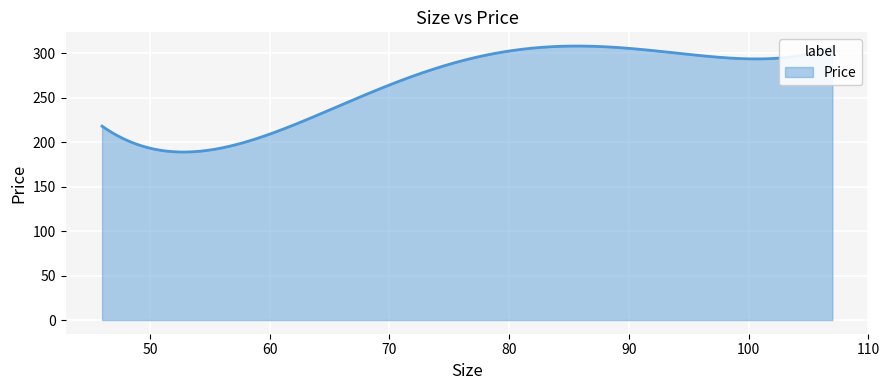

What is the difference between the second highest and minimum values?

119.3